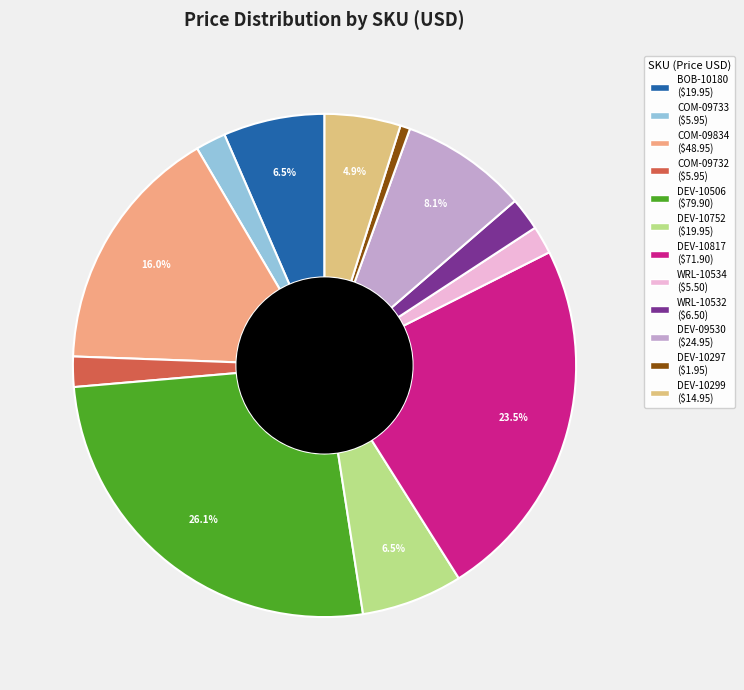

Count the number of slices in the pie.

12